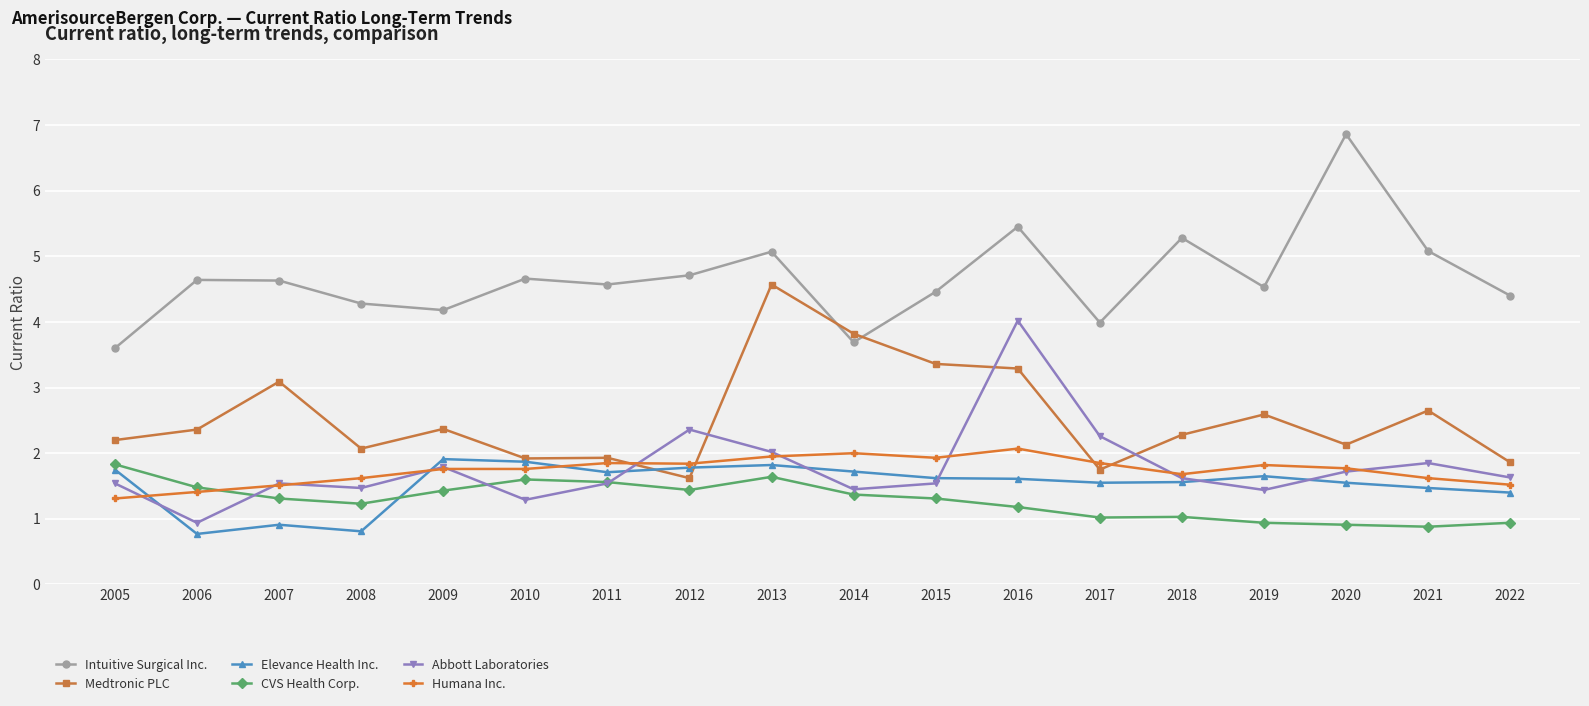

True or false: Medtronic PLC and CVS Health Corp. intersect in this chart.

False